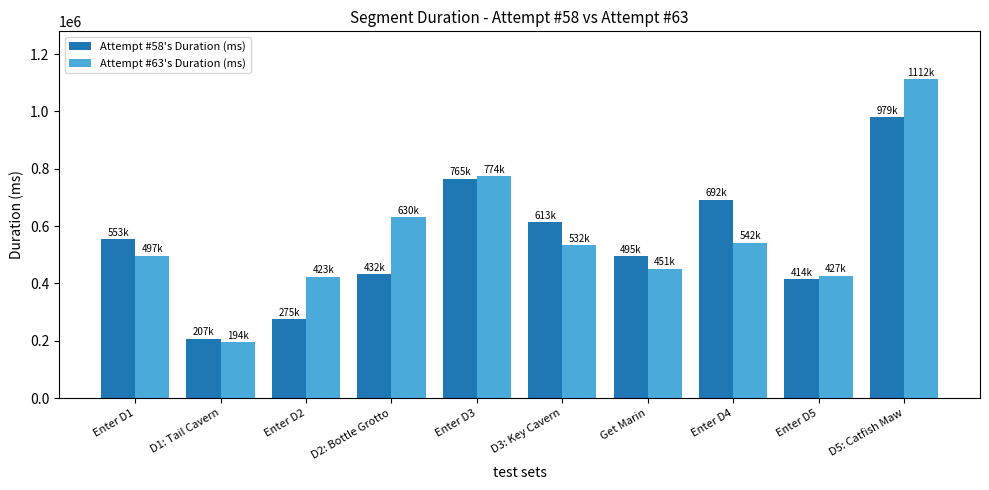

The value of Attempt #58's Duration (ms) at Enter D2 is 450399. True or false?

False